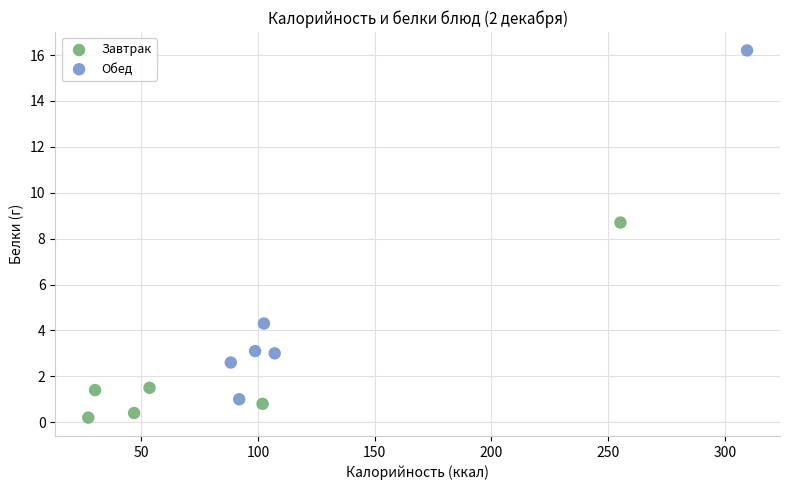

Which series has the largest Y range (max minus min)?

Обед